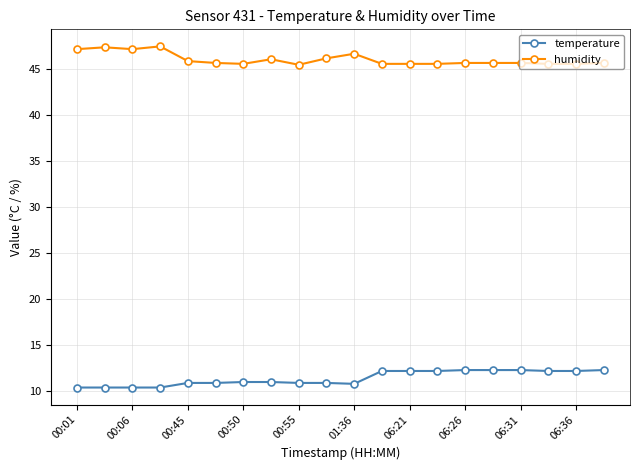

List the series in order of their peak value, highest first.

humidity, temperature